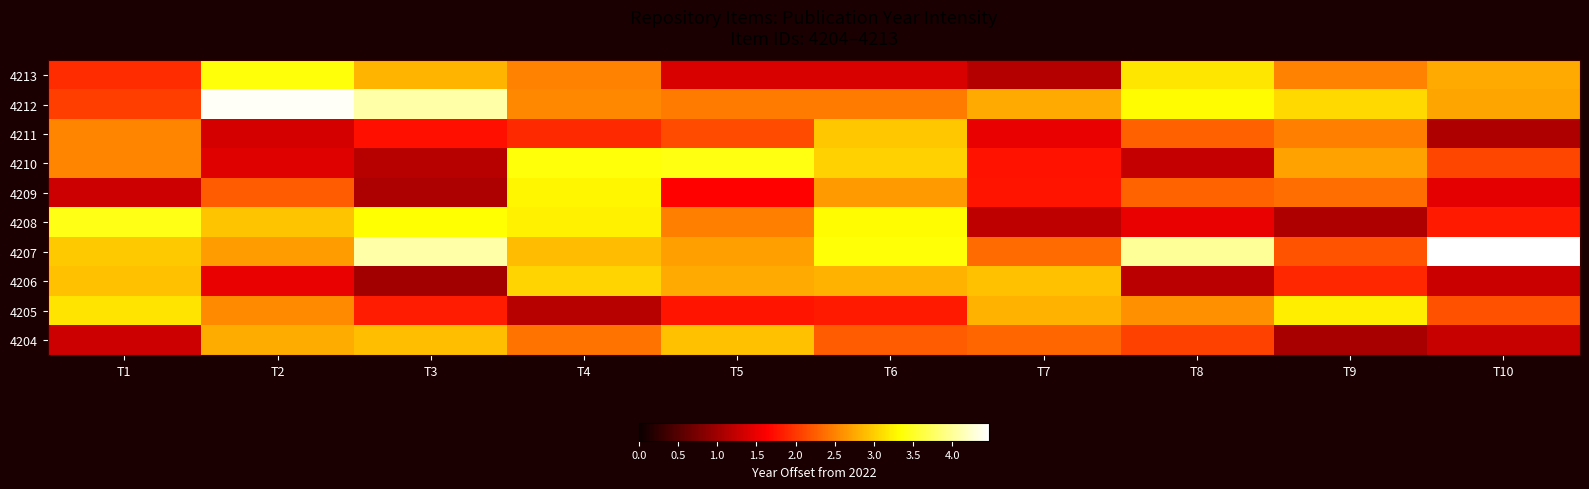

Between T9 and T6, which is larger?

T9